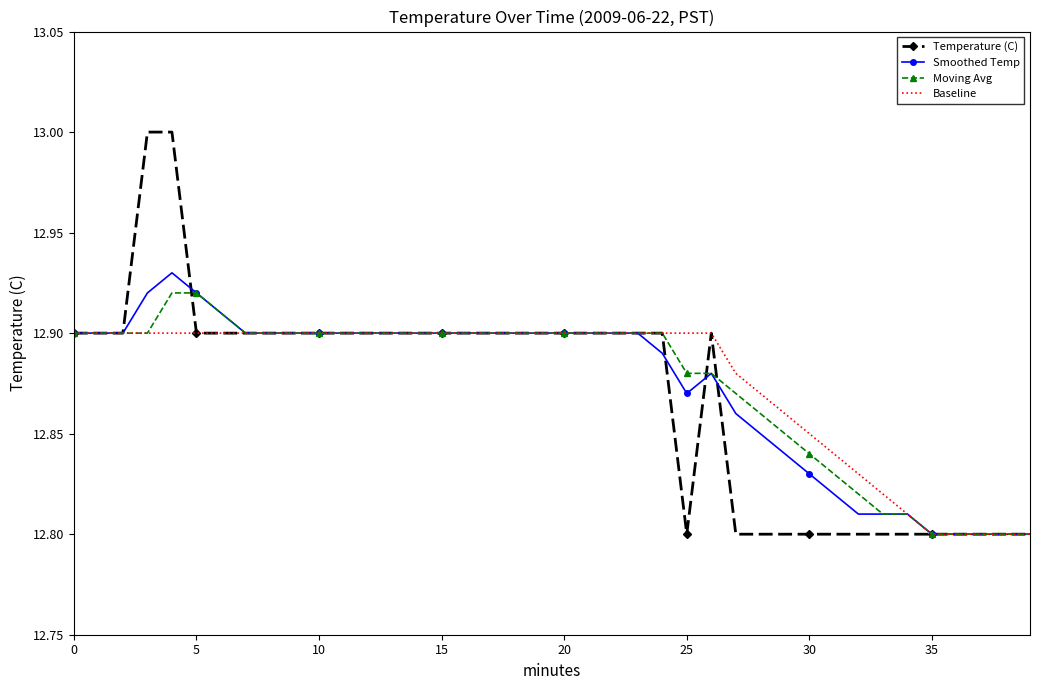

Which series has the largest range (max minus min)?

Temperature (C)